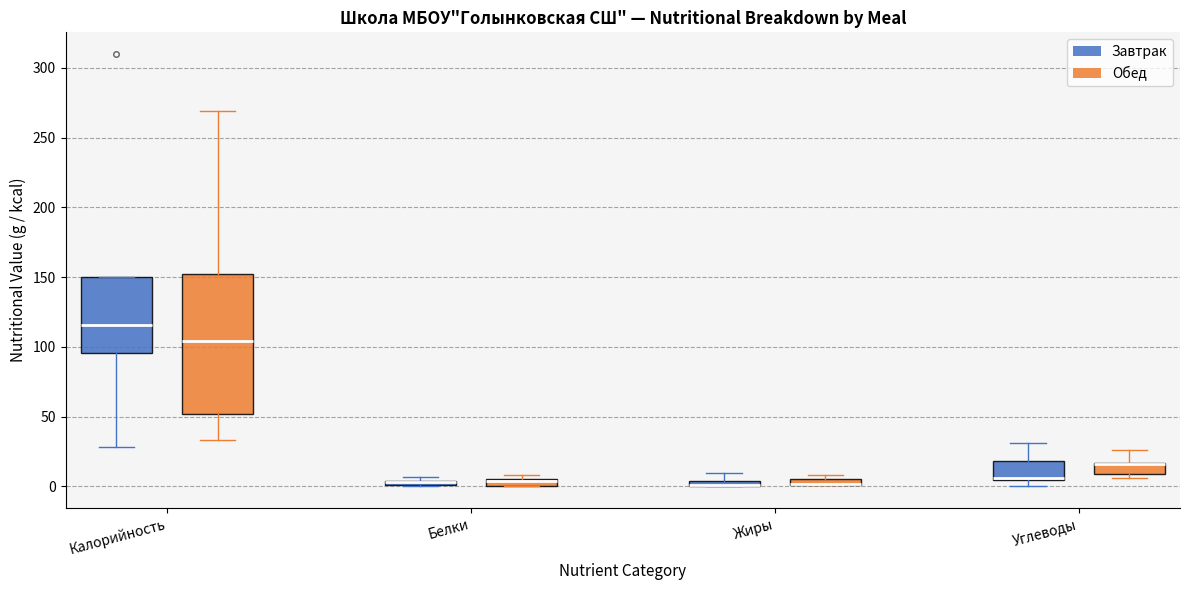

Where is the upper edge of the box for Калорийность (Обед) on the y-axis? The values are not printed on the chart, so give them approximately, as read against the axis.

150